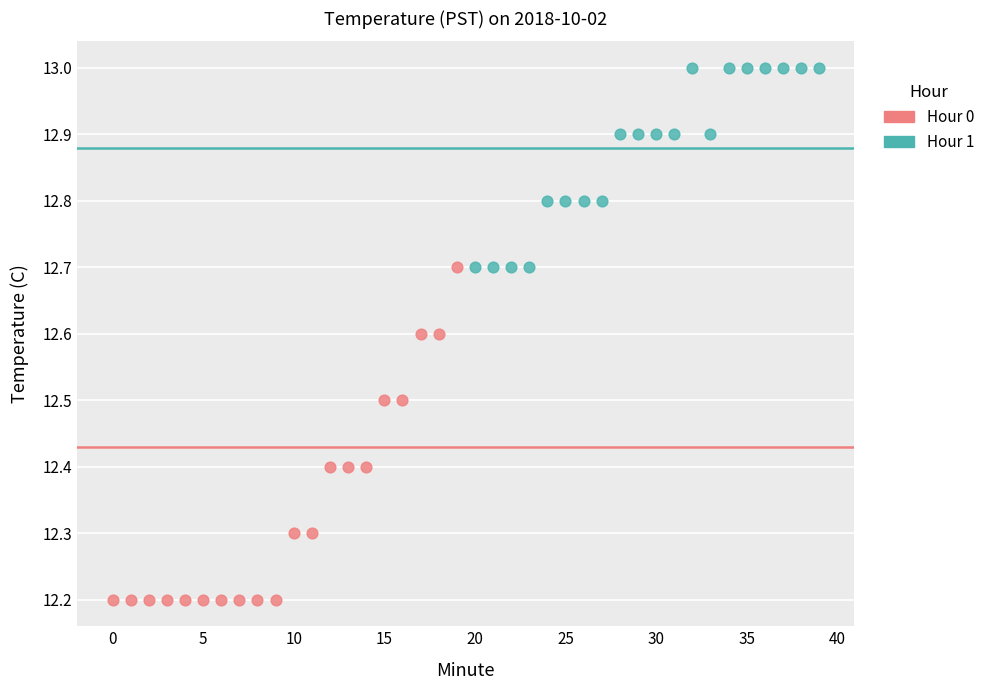

Which series reaches the maximum Y coordinate?

Hour 1